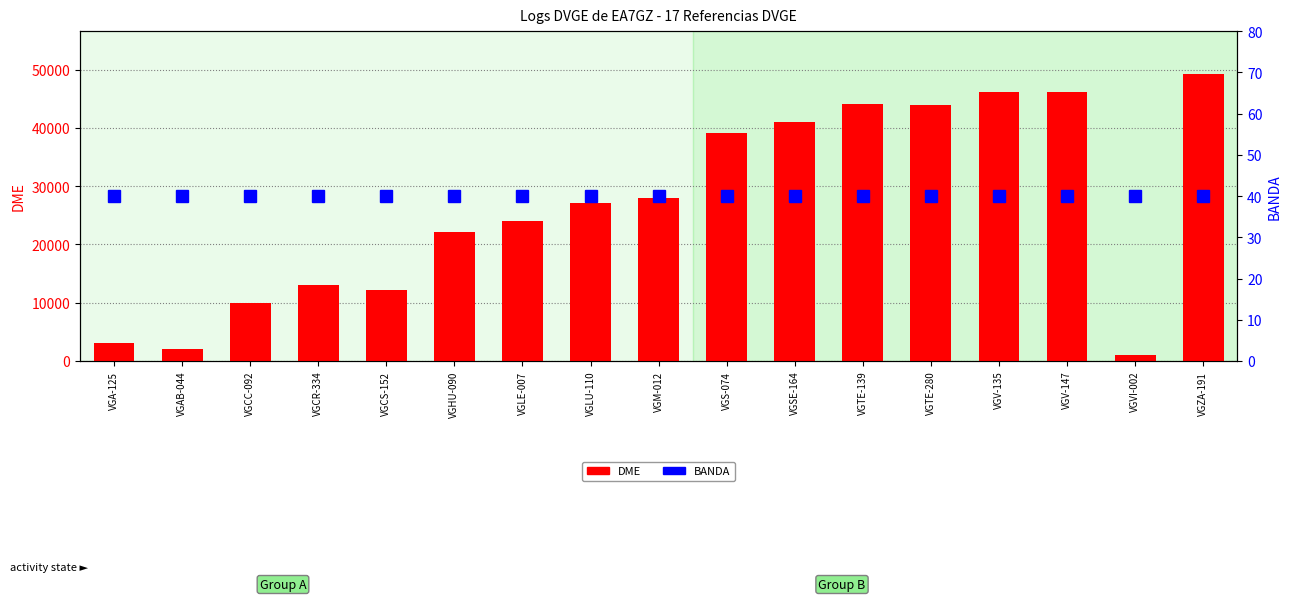

At VGS-074, list the series in order from smallest to largest.

BANDA, DME